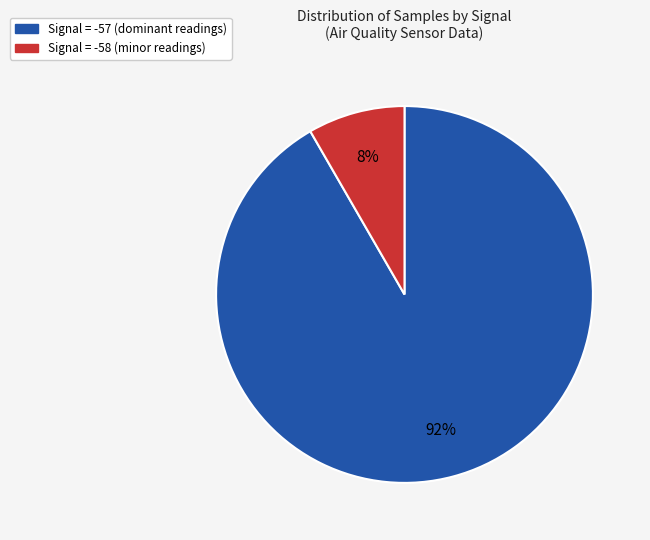

Is there a majority slice in this chart?

Yes